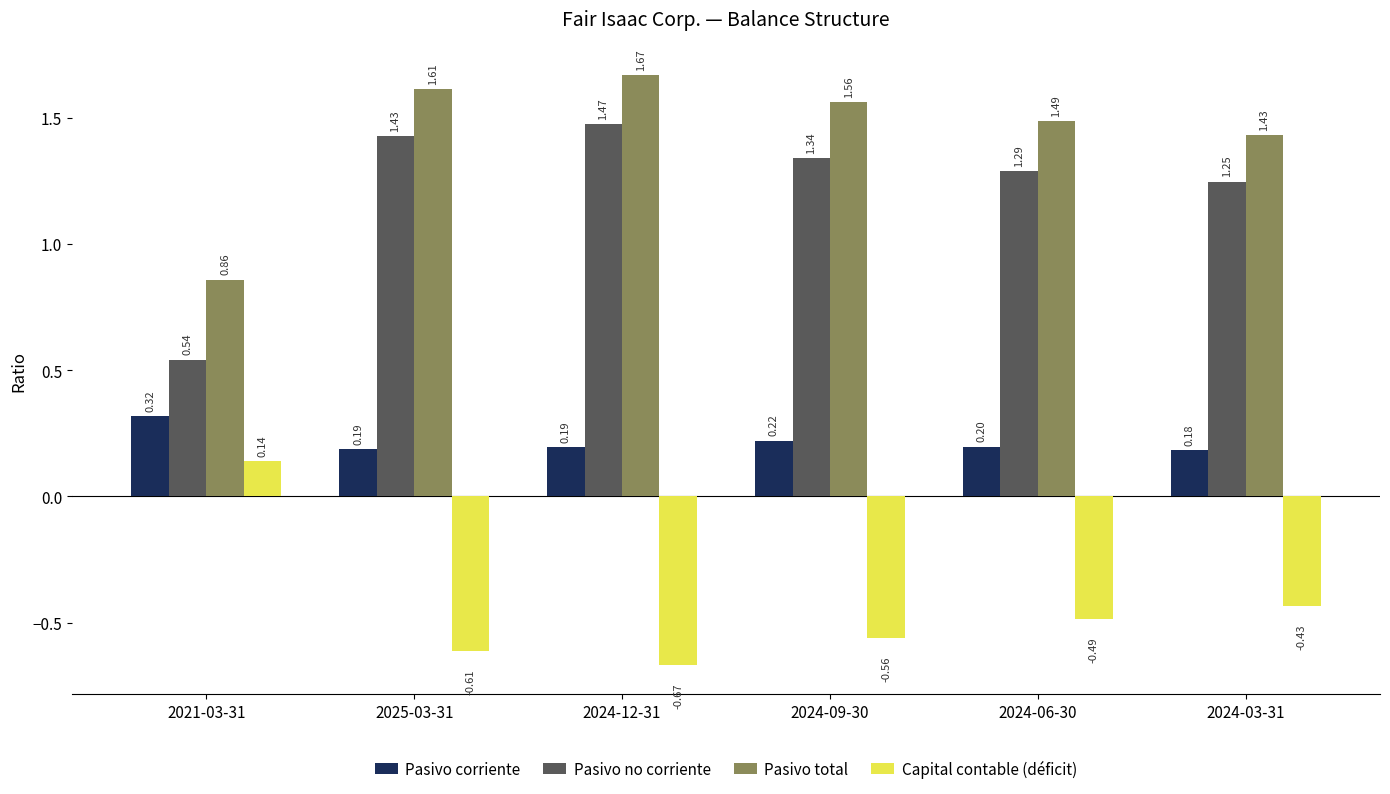

Which series has the largest range (max minus min)?

Pasivo no corriente